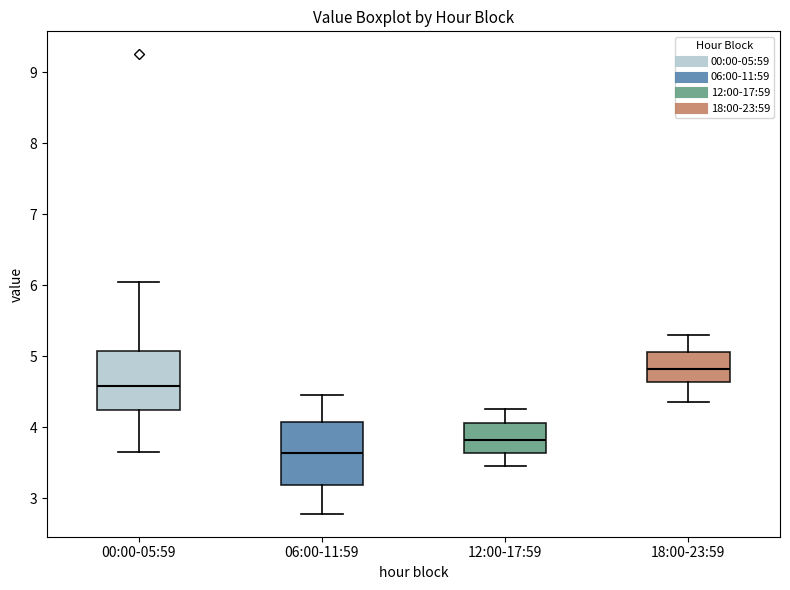

Where does the upper whisker of the box for 00:00-05:59 end on the y-axis? The values are not printed on the chart, so give them approximately, as read against the axis.

6.1